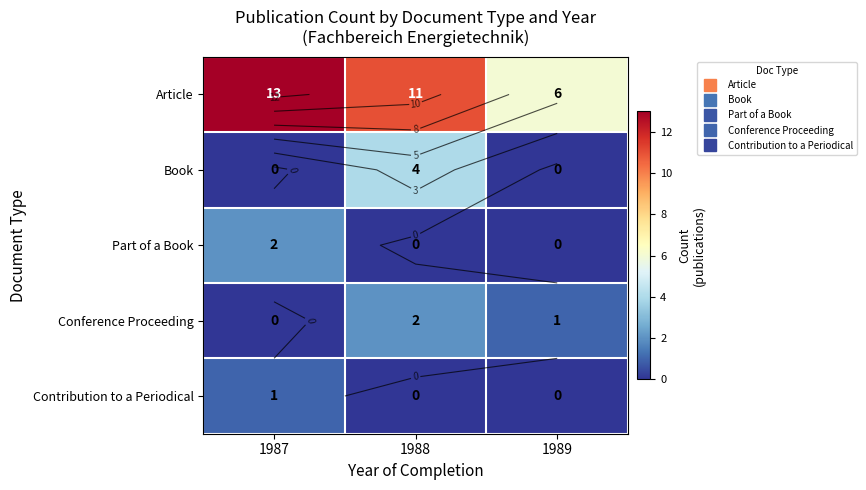

Count the Contribution to a Periodical values in the range 0 to 1.

3